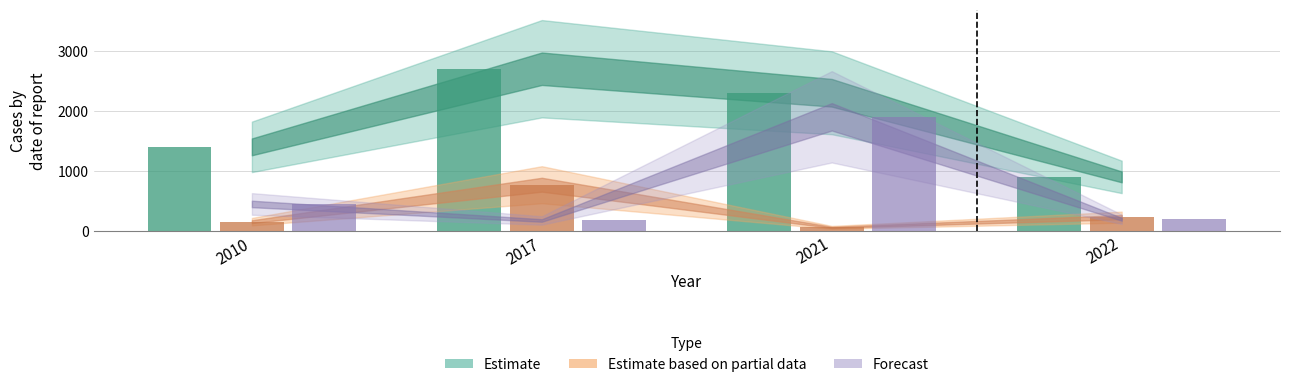

Reading left to right, list all the values displayed in this chart.

Estimate: 1400.0	2700.0	2300.0	900.0
Estimate based on partial data: 155.0	770.0	60.0	230.0
Forecast: 450.0	175.0	1900.0	195.0